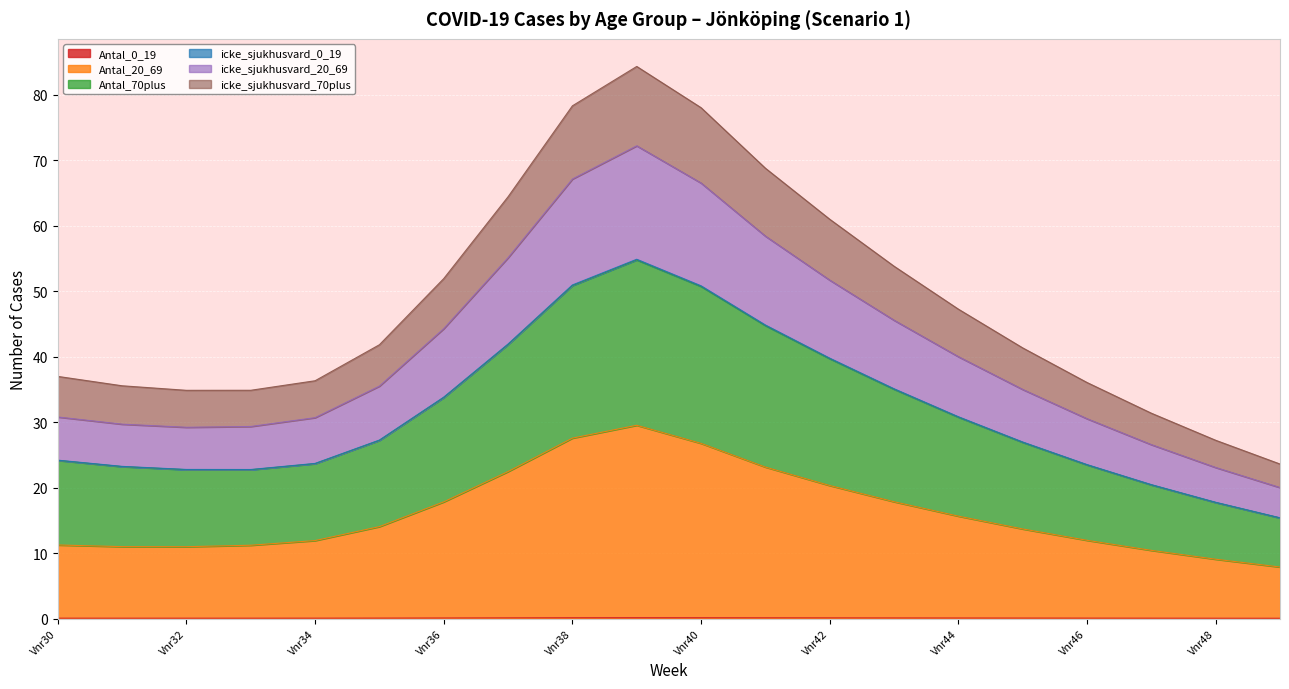

True or false: Antal_0_19 and icke_sjukhusvard_70plus cross at least once.

False